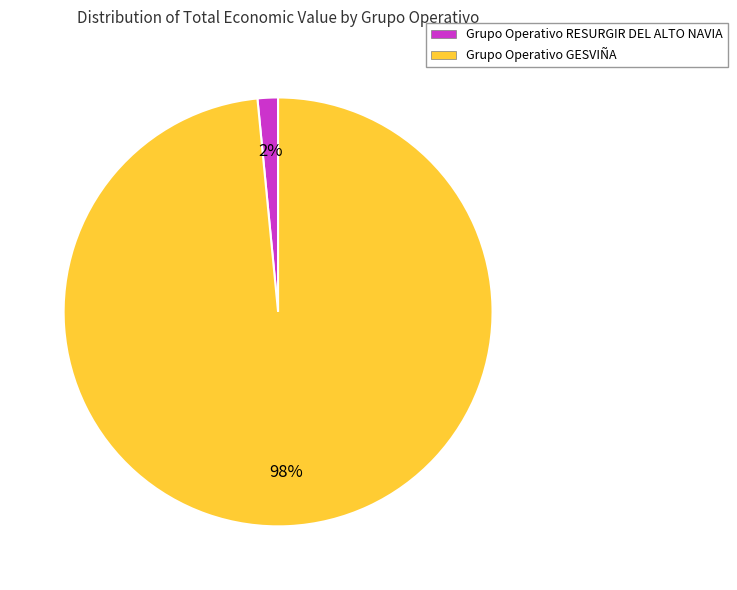

Do Grupo Operativo GESVIÑA and Grupo Operativo RESURGIR DEL ALTO NAVIA together represent more than half of the pie?

Yes